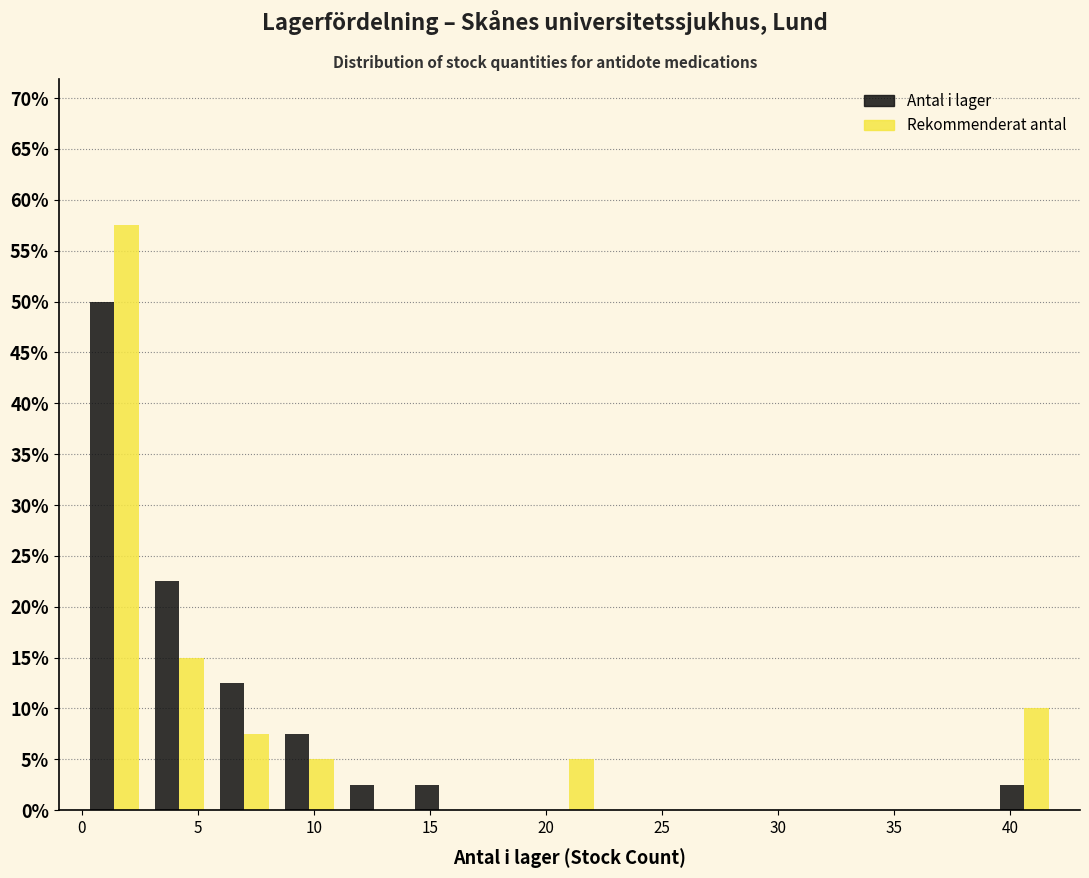

Reading left to right, transcribe this chart: for each range on the x-axis, give the height of each series' bar. Neither the bar edges nor the heights are printed on the chart, so give them approximately, as read against the axes.

0.0 to 2.8: Antal i lager=50.0	Rekommenderat antal=57.5
2.8 to 5.6: Antal i lager=22.5	Rekommenderat antal=15.0
5.6 to 8.4: Antal i lager=12.5	Rekommenderat antal=7.5
8.4 to 11.2: Antal i lager=7.5	Rekommenderat antal=5.0
11.2 to 14.0: Antal i lager=2.5	Rekommenderat antal=0
14.0 to 16.8: Antal i lager=2.5	Rekommenderat antal=0
16.8 to 19.6: Antal i lager=0	Rekommenderat antal=0
19.6 to 22.4: Antal i lager=0	Rekommenderat antal=5.0
22.4 to 25.2: Antal i lager=0	Rekommenderat antal=0
25.2 to 28.0: Antal i lager=0	Rekommenderat antal=0
28.0 to 30.8: Antal i lager=0	Rekommenderat antal=0
30.8 to 33.6: Antal i lager=0	Rekommenderat antal=0
33.6 to 36.4: Antal i lager=0	Rekommenderat antal=0
36.4 to 39.2: Antal i lager=0	Rekommenderat antal=0
39.2 to 42.0: Antal i lager=2.5	Rekommenderat antal=10.0